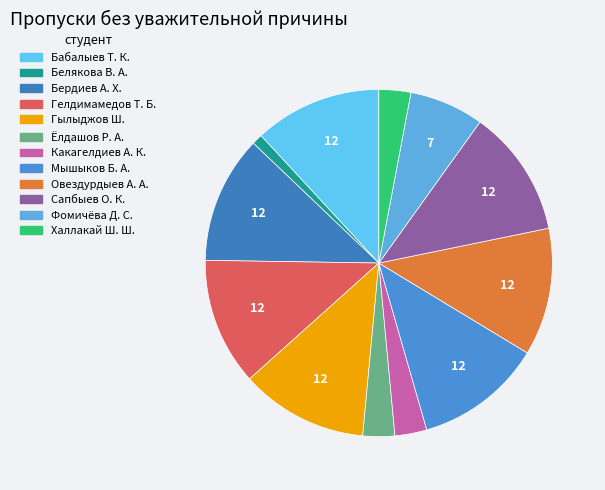

How many slices are in this pie chart?

12